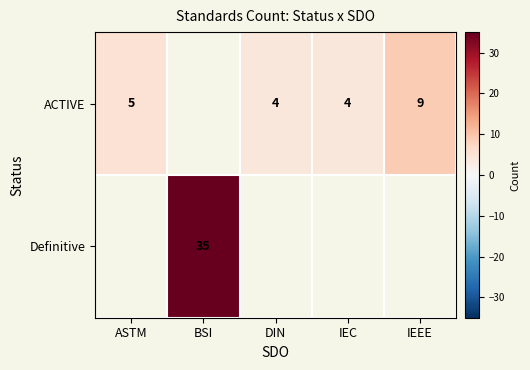

The value of ACTIVE at IEEE is 9. True or false?

True